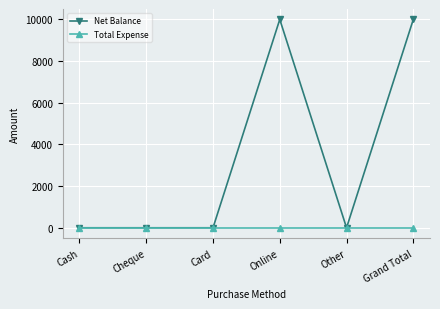

What are all the series names shown in the legend?

Net Balance, Total Expense